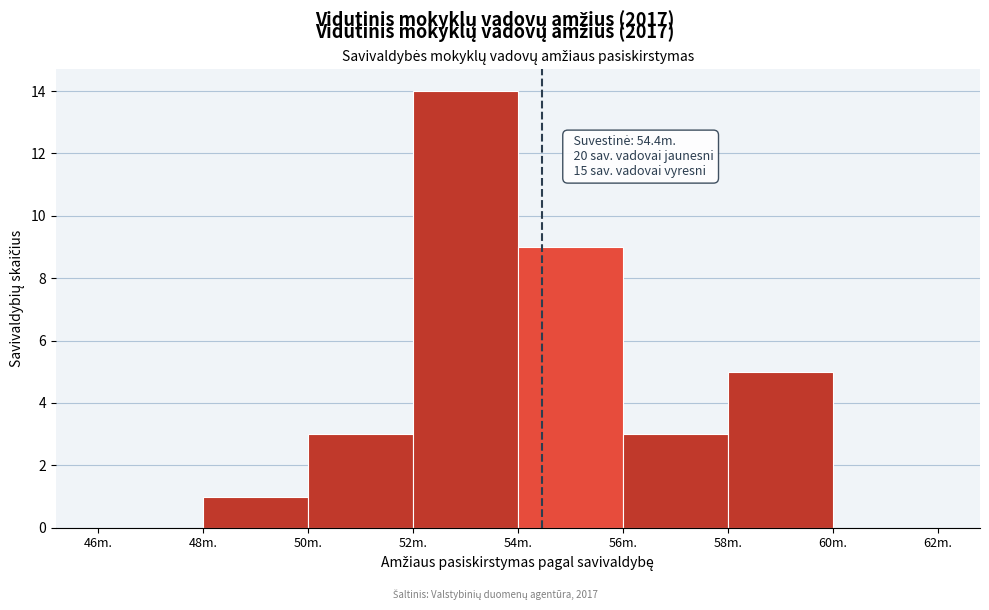

Over which range of the x-axis is the bar tallest?

52 to 54